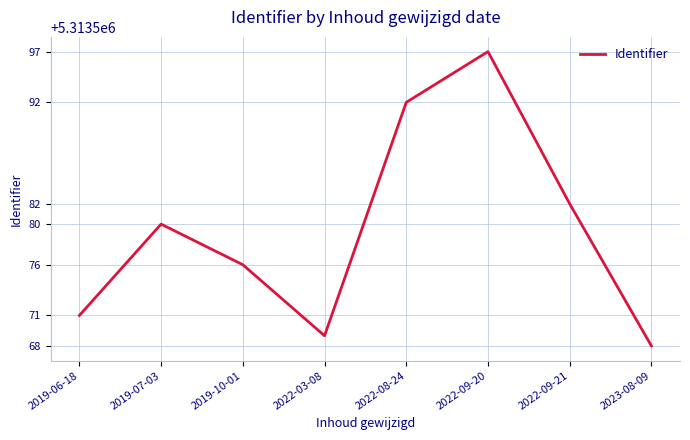

What value does the data have at 2022-03-08, to the nearest 5?

5313570